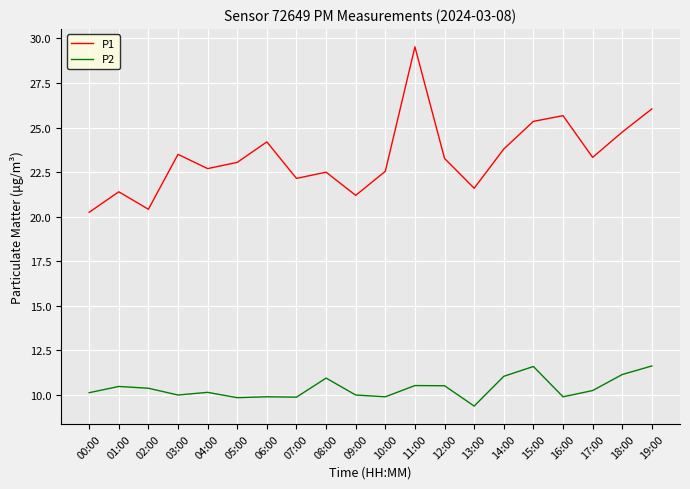

What is the minimum value shown in the chart?

9.4